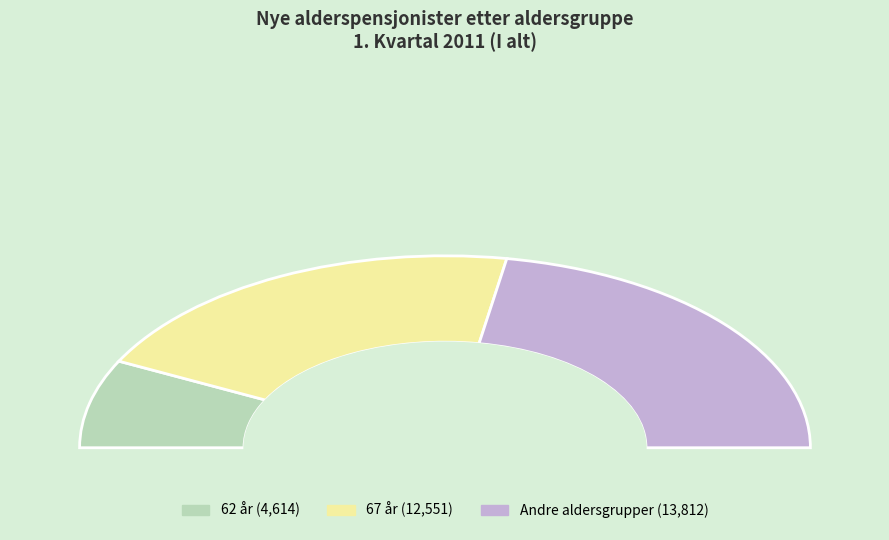

Combined, what portion of the pie is 62 år and Andre aldersgrupper?

59.5%